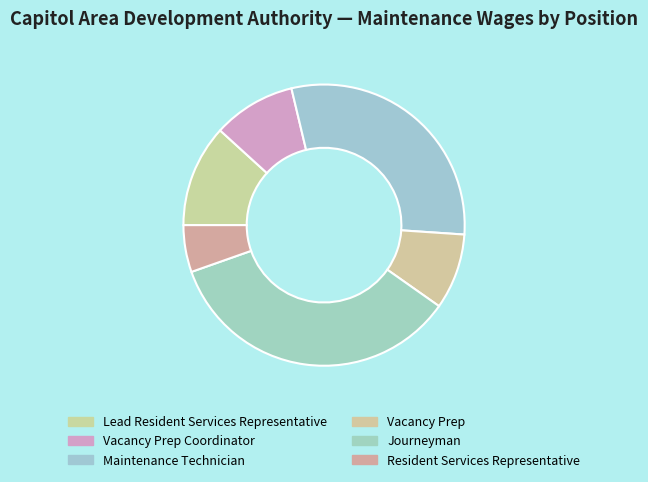

Is it true that Journeyman is 35% of the pie?

True